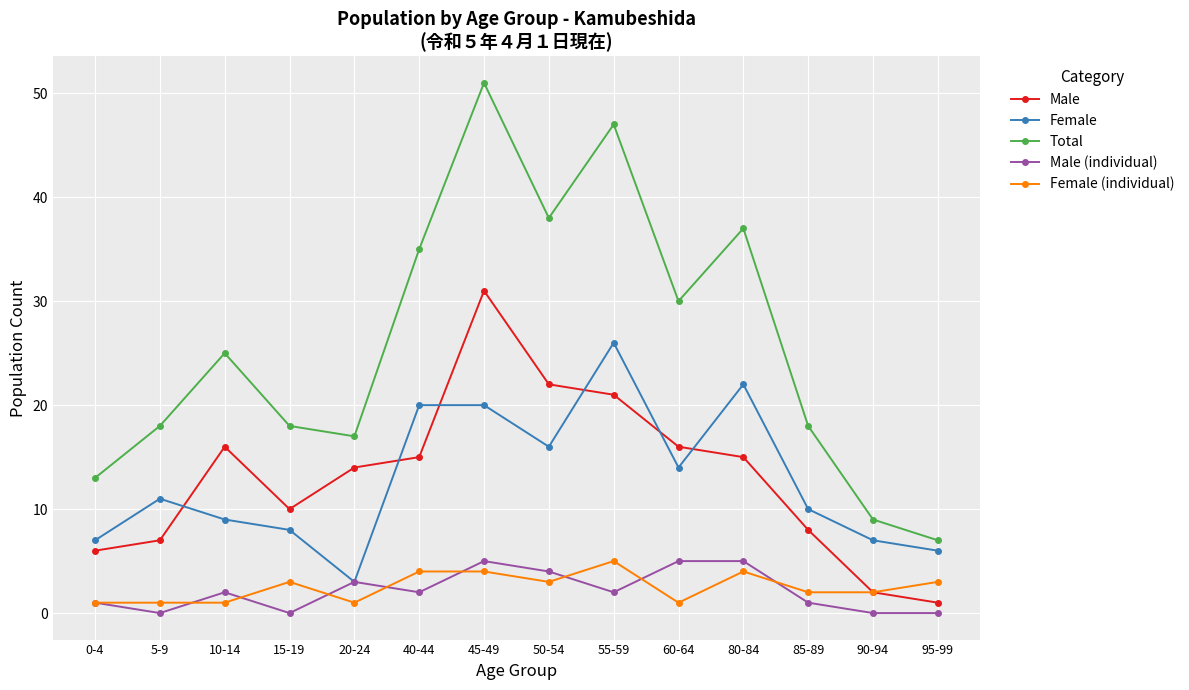

What are all the series names shown in the legend?

Male, Female, Total, Male (individual), Female (individual)